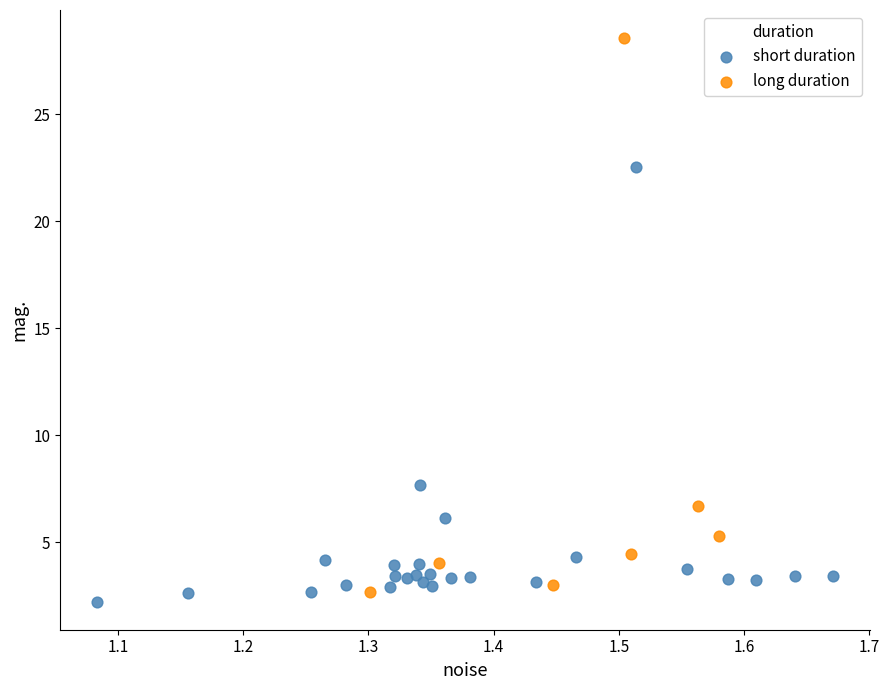

Which series reaches the maximum Y coordinate?

long duration